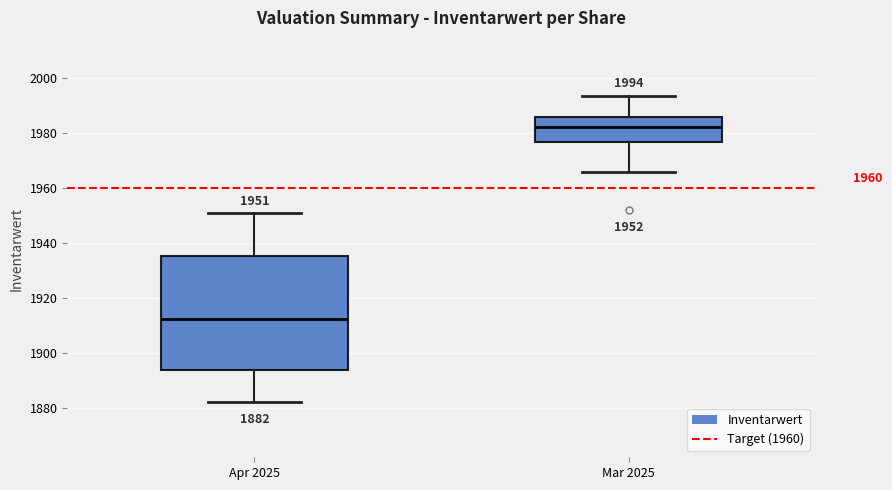

Which box has the highest median line?

Mar 2025